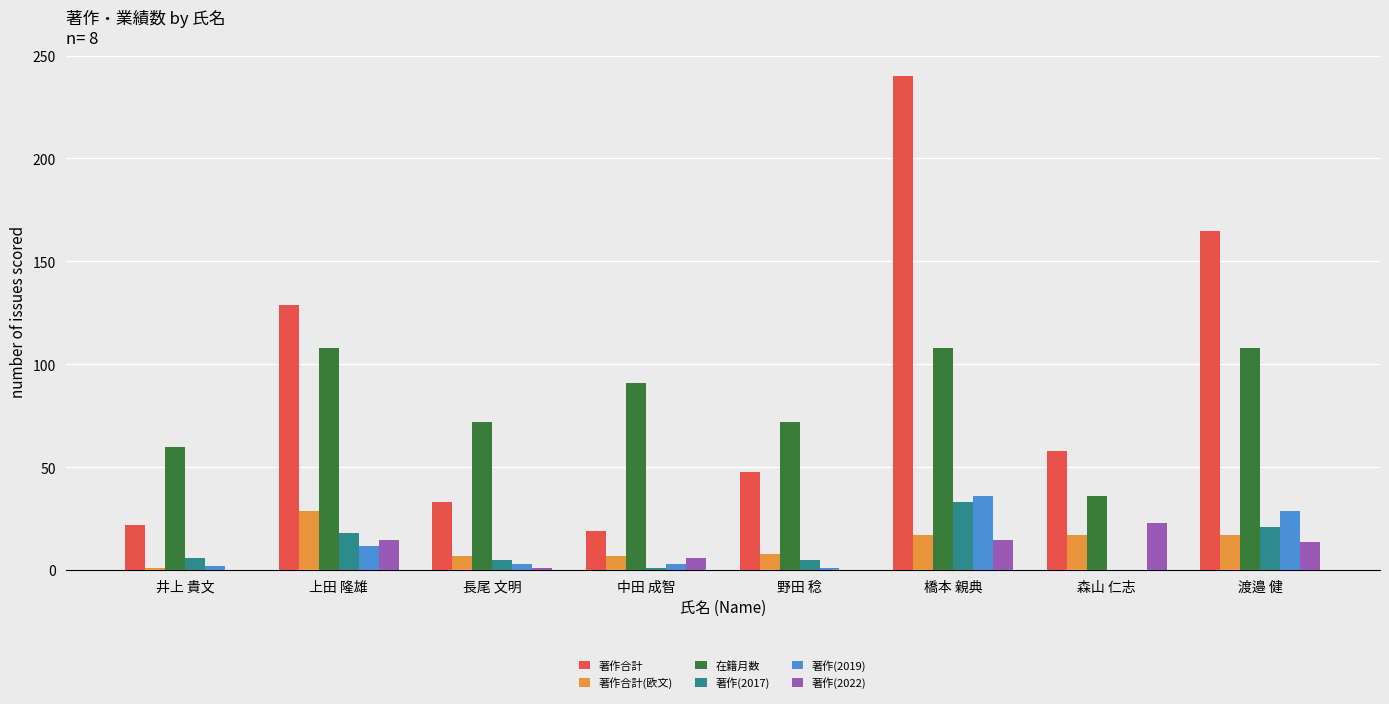

What is the average value of the 著作合計 series?

89